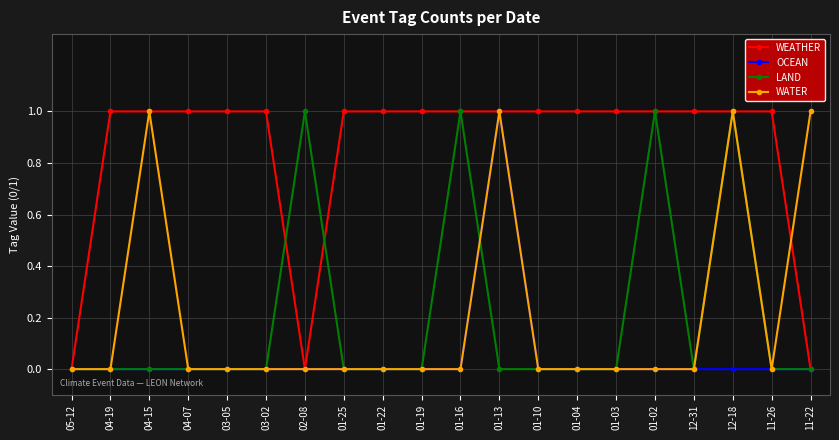

Reading left to right, transcribe all the data shown in this chart.

WEATHER: 05-12=0	04-19=1	04-15=1	04-07=1	03-05=1	03-02=1	02-08=0	01-25=1	01-22=1	01-19=1	01-16=1	01-13=1	01-10=1	01-04=1	01-03=1	01-02=1	12-31=1	12-18=1	11-26=1	11-22=0
OCEAN: 05-12=0	04-19=0	04-15=0	04-07=0	03-05=0	03-02=0	02-08=0	01-25=0	01-22=0	01-19=0	01-16=0	01-13=1	01-10=0	01-04=0	01-03=0	01-02=0	12-31=0	12-18=0	11-26=0	11-22=0
LAND: 05-12=0	04-19=0	04-15=0	04-07=0	03-05=0	03-02=0	02-08=1	01-25=0	01-22=0	01-19=0	01-16=1	01-13=0	01-10=0	01-04=0	01-03=0	01-02=1	12-31=0	12-18=1	11-26=0	11-22=0
WATER: 05-12=0	04-19=0	04-15=1	04-07=0	03-05=0	03-02=0	02-08=0	01-25=0	01-22=0	01-19=0	01-16=0	01-13=1	01-10=0	01-04=0	01-03=0	01-02=0	12-31=0	12-18=1	11-26=0	11-22=1